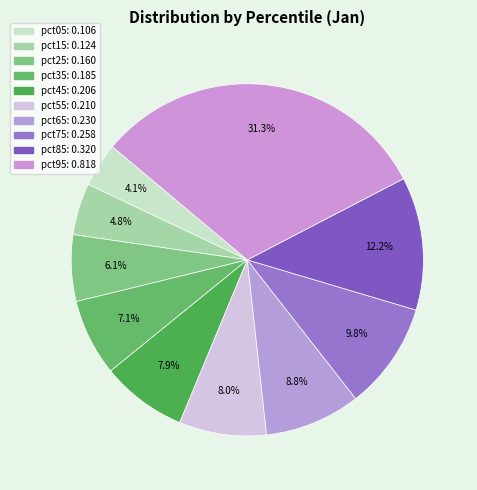

Which has a higher value, pct45 or pct25?

pct45